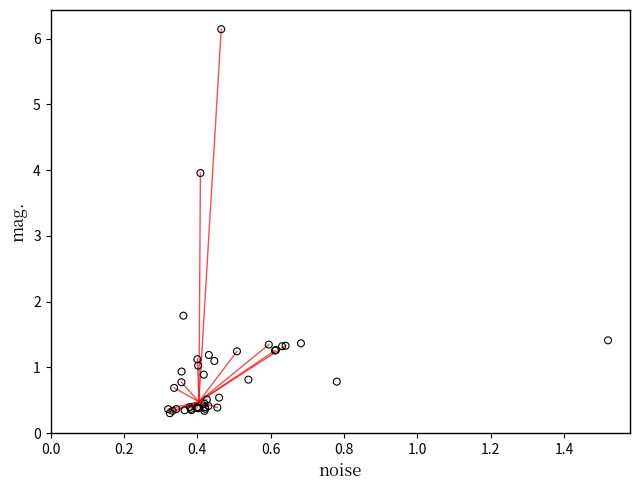

What Y value in the scatter plot is closest to 3?

4.0